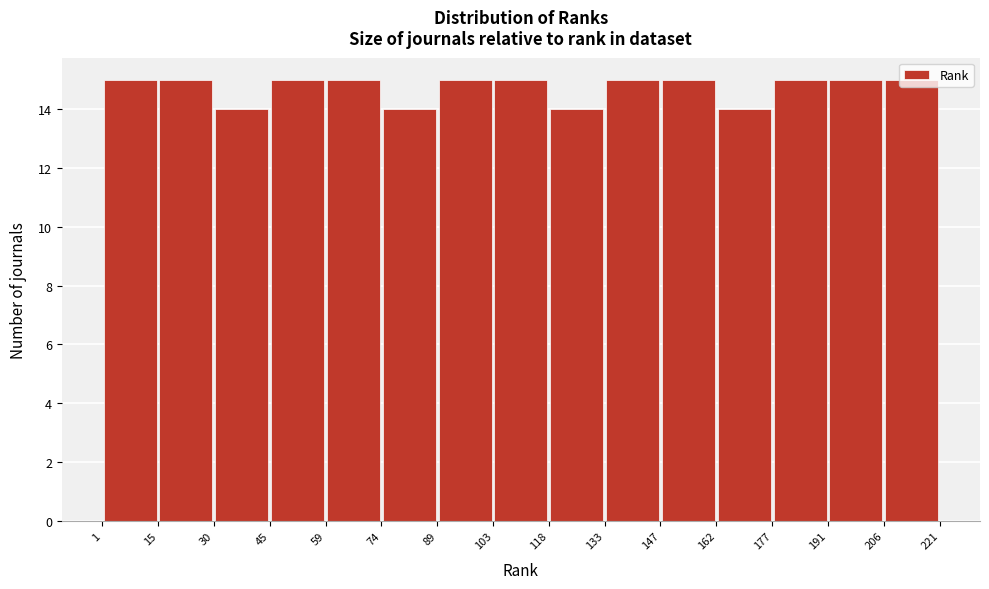

Reading left to right, list every bar in this chart as the range it spans on the x-axis followed by its height. The values are not printed on the chart, so give them approximately, as read against the axis.

1 to 15: 15
15 to 30: 15
30 to 45: 14
45 to 59: 15
59 to 74: 15
74 to 89: 14
89 to 103: 15
103 to 118: 15
118 to 133: 14
133 to 147: 15
147 to 162: 15
162 to 177: 14
177 to 191: 15
191 to 206: 15
206 to 221: 15